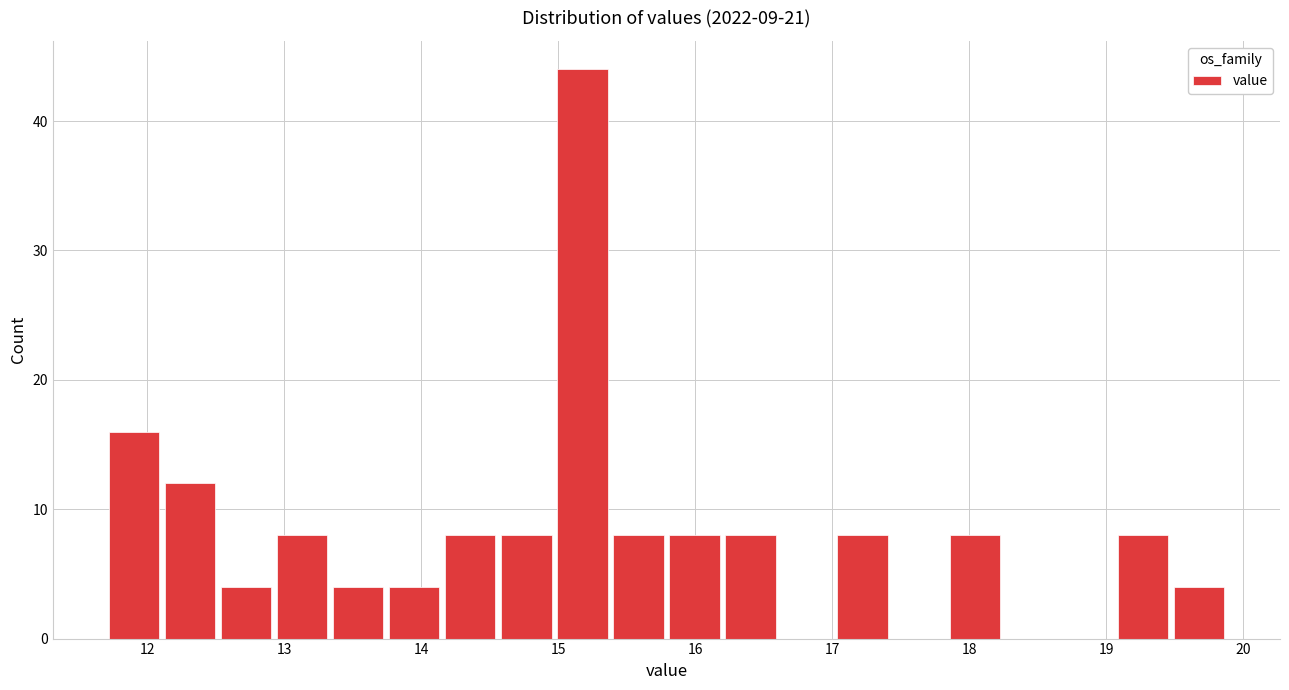

Reading left to right, list every bar in this chart as the range it spans on the x-axis followed by its height. Neither the bar edges nor the heights are printed on the chart, so give them approximately, as read against the axes.

11.7 to 12.1: 16
12.1 to 12.5: 12
12.5 to 12.9: 4
12.9 to 13.3: 8
13.3 to 13.7: 4
13.7 to 14.2: 4
14.2 to 14.6: 8
14.6 to 15.0: 8
15.0 to 15.4: 44
15.4 to 15.8: 8
15.8 to 16.2: 8
16.2 to 16.6: 8
16.6 to 17.0: 0
17.0 to 17.4: 8
17.4 to 17.8: 0
17.8 to 18.2: 8
18.2 to 18.7: 0
18.7 to 19.1: 0
19.1 to 19.5: 8
19.5 to 19.9: 4